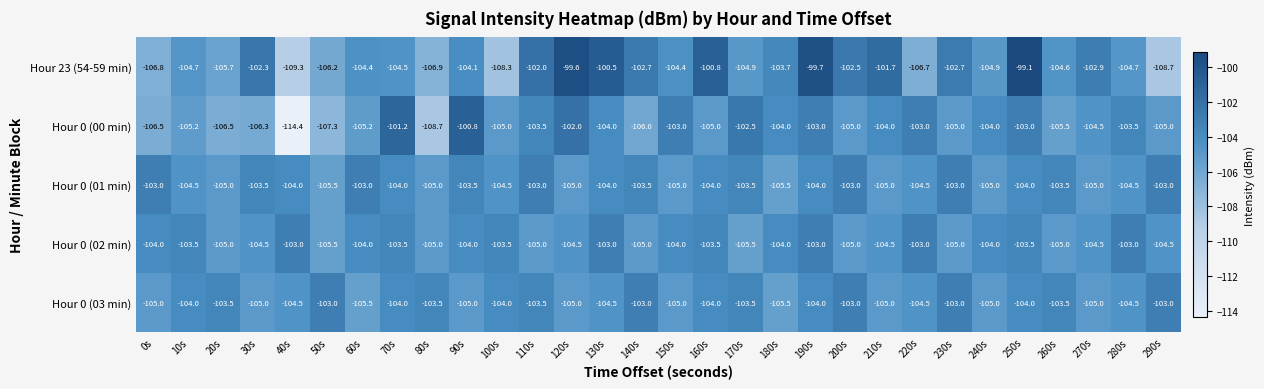

Is it true that Hour 0 (00 min) equals -103.0 at 150s?

True